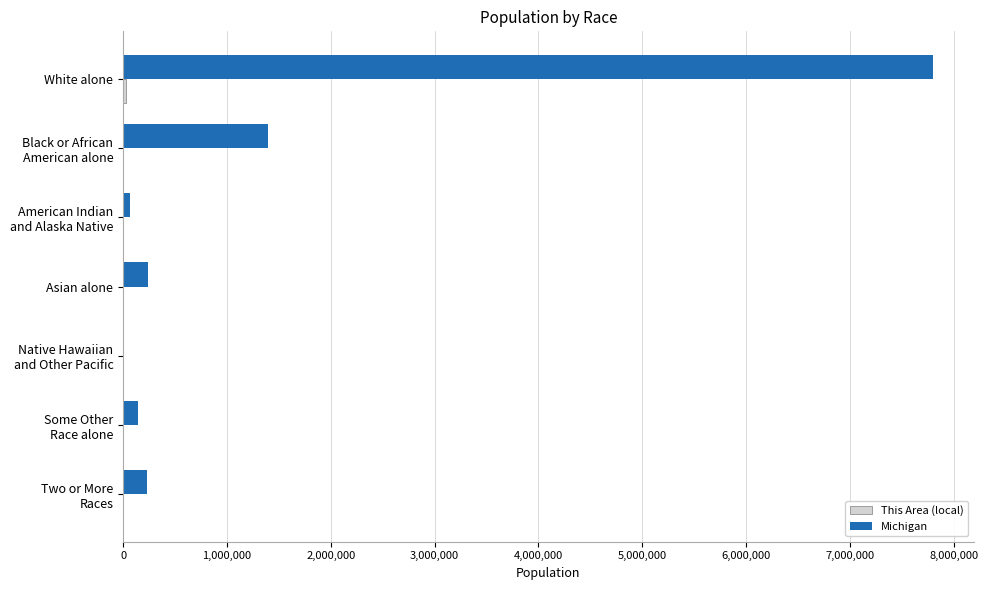

How many data points does each series have?

7